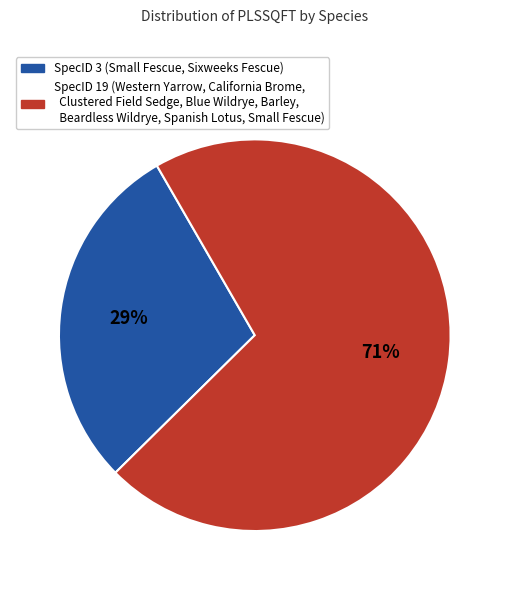

Is there any slice that represents more than half of the pie?

Yes